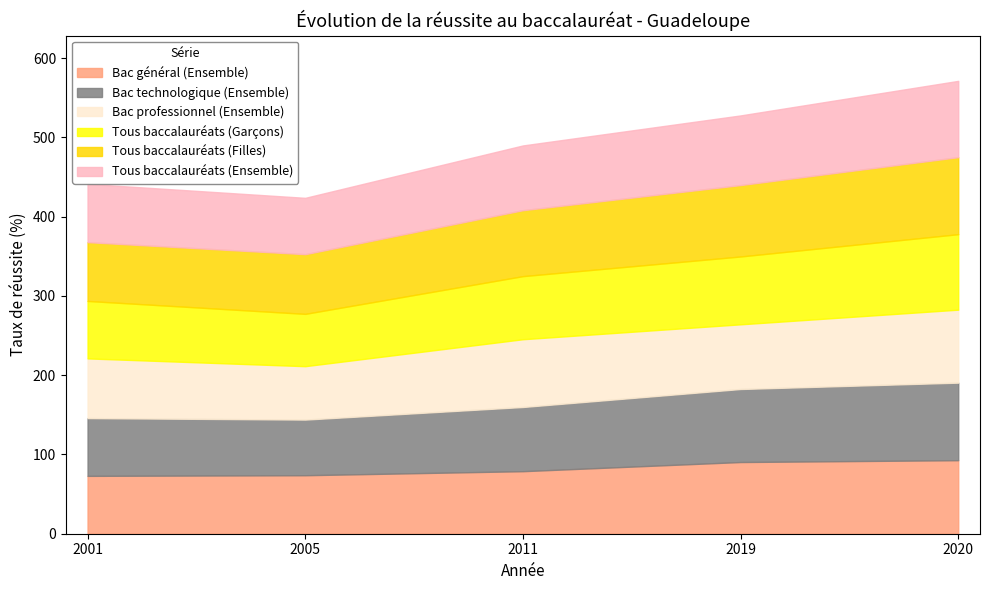

Where is the first local minimum for Tous baccalauréats (Ensemble)?

2005